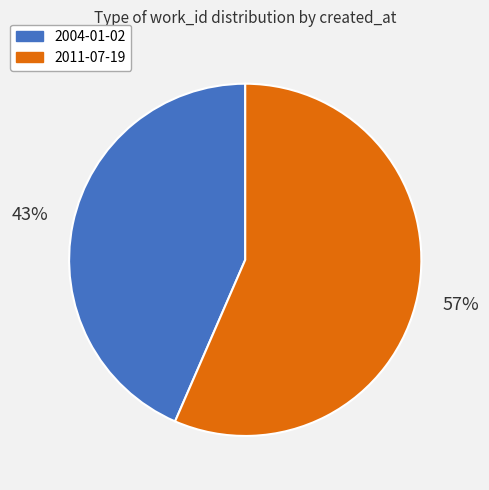

To the nearest percent, what percentage of the pie is 2011-07-19?

57%